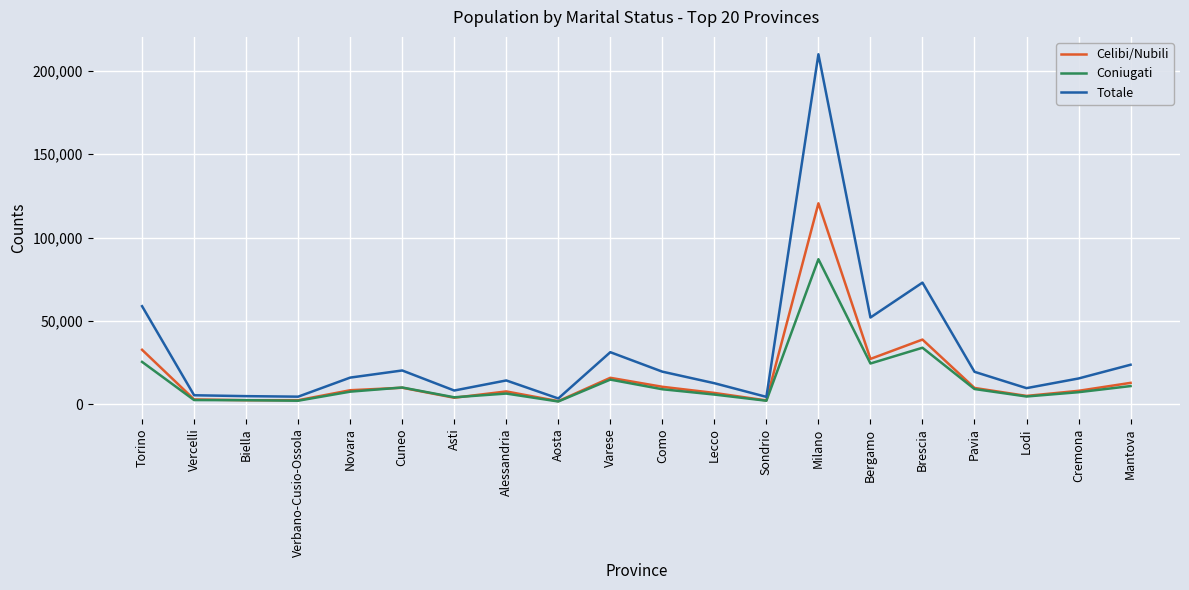

Which series has the widest spread of values?

Totale